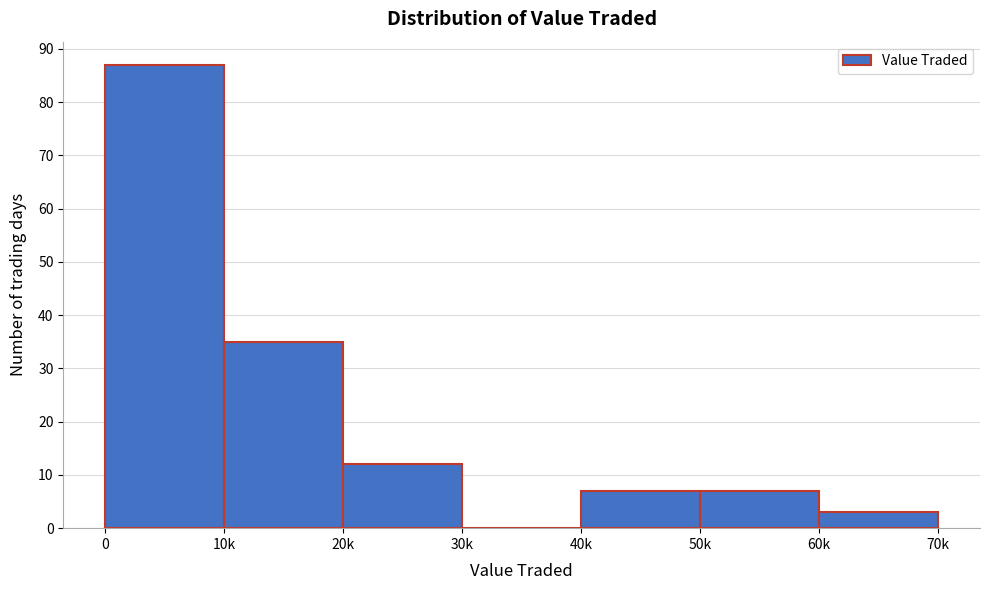

Reading right to left, list all the values displayed in this chart.

60k=3	50k=7	40k=7	30k=0	20k=12	10k=35	0=87